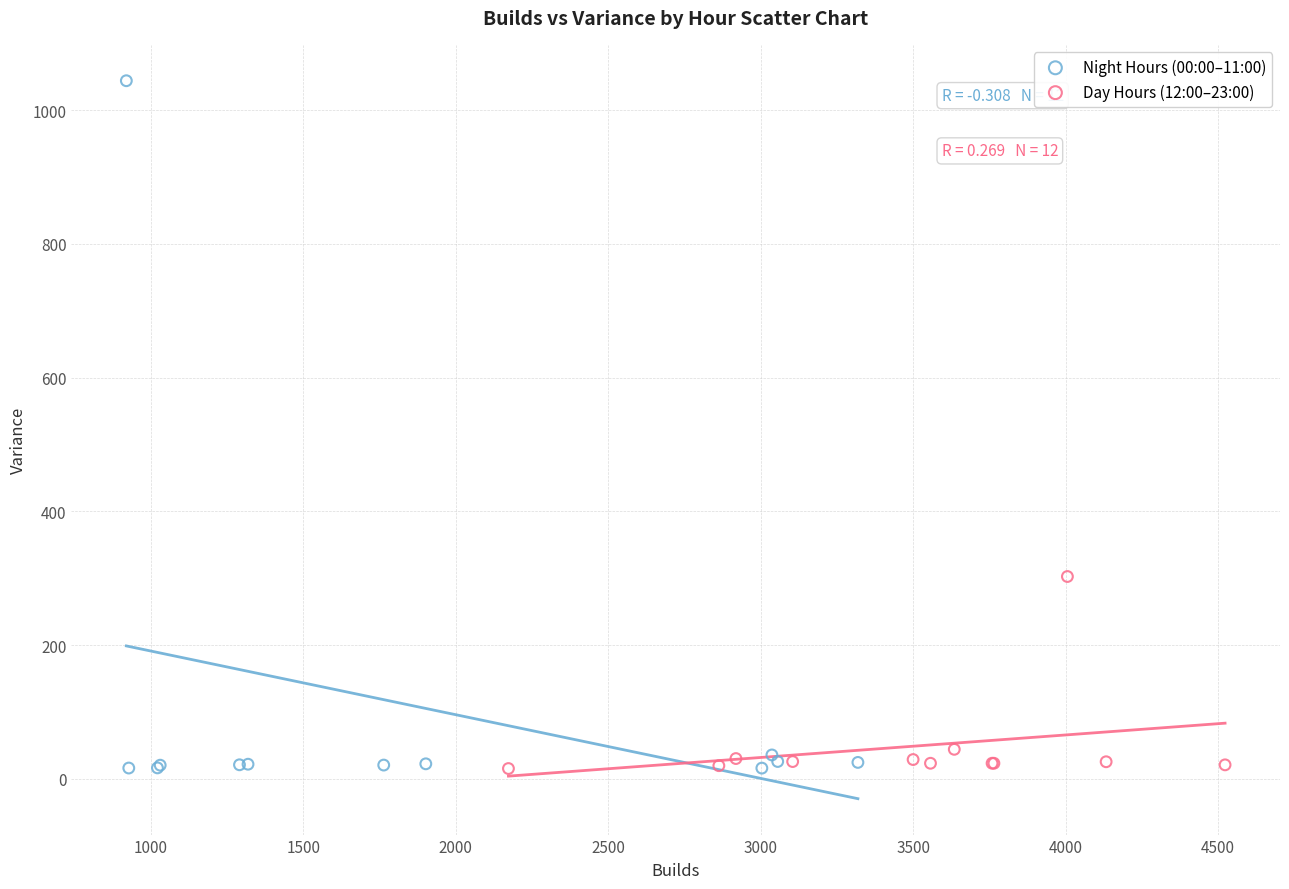

Which series has the widest spread of Y values?

Night Hours (00:00–11:00)